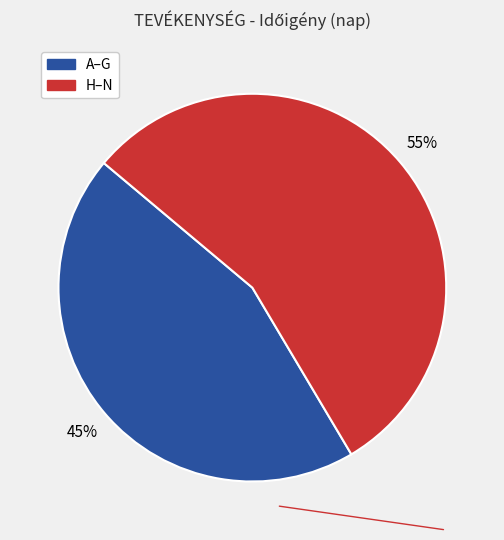

Does any single category account for the majority?

Yes